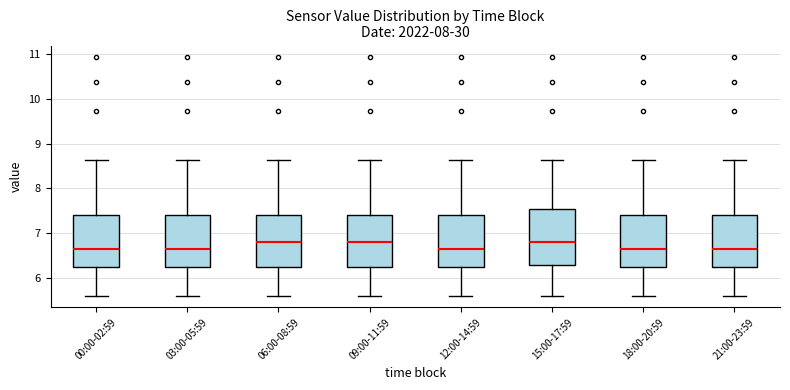

Reading left to right, transcribe this box plot: for each box, give where its median line is, the range the box spans, and where its two whiskers end, as read against the y-axis. The values are not printed on the chart, so give them approximately, as read against the axis.

00:00-02:59: median 6.7, box 6.2 to 7.4, whiskers 5.6 to 8.6
03:00-05:59: median 6.7, box 6.2 to 7.4, whiskers 5.6 to 8.6
06:00-08:59: median 6.8, box 6.2 to 7.4, whiskers 5.6 to 8.6
09:00-11:59: median 6.8, box 6.2 to 7.4, whiskers 5.6 to 8.6
12:00-14:59: median 6.7, box 6.2 to 7.4, whiskers 5.6 to 8.6
15:00-17:59: median 6.8, box 6.3 to 7.5, whiskers 5.6 to 8.6
18:00-20:59: median 6.7, box 6.2 to 7.4, whiskers 5.6 to 8.6
21:00-23:59: median 6.7, box 6.2 to 7.4, whiskers 5.6 to 8.6